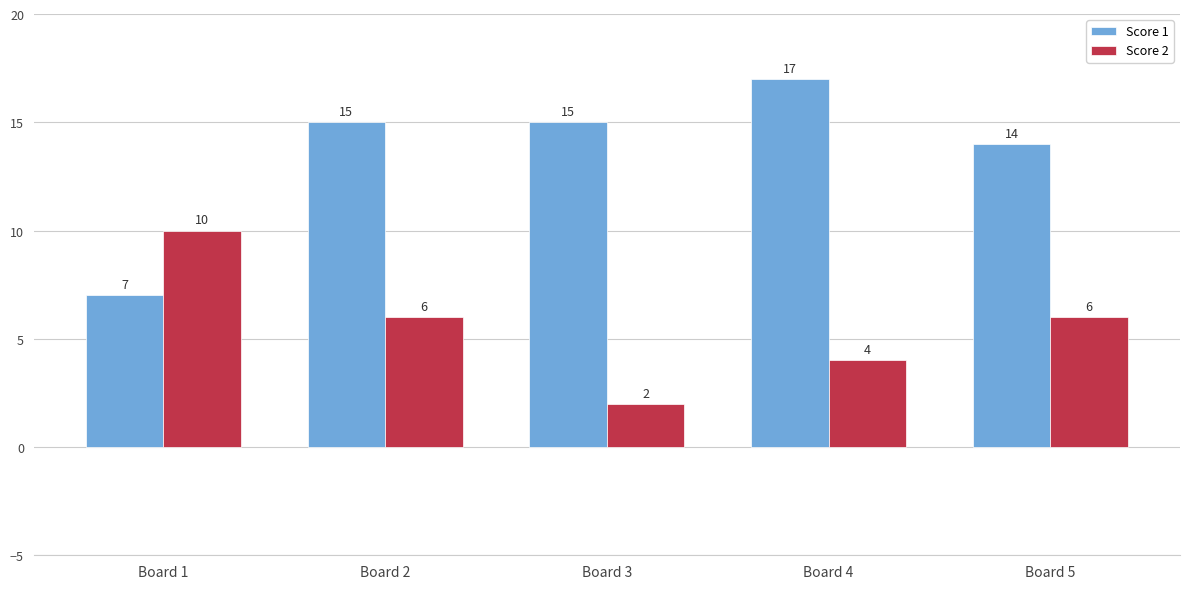

What is the highest value of the Score 2 series?

10